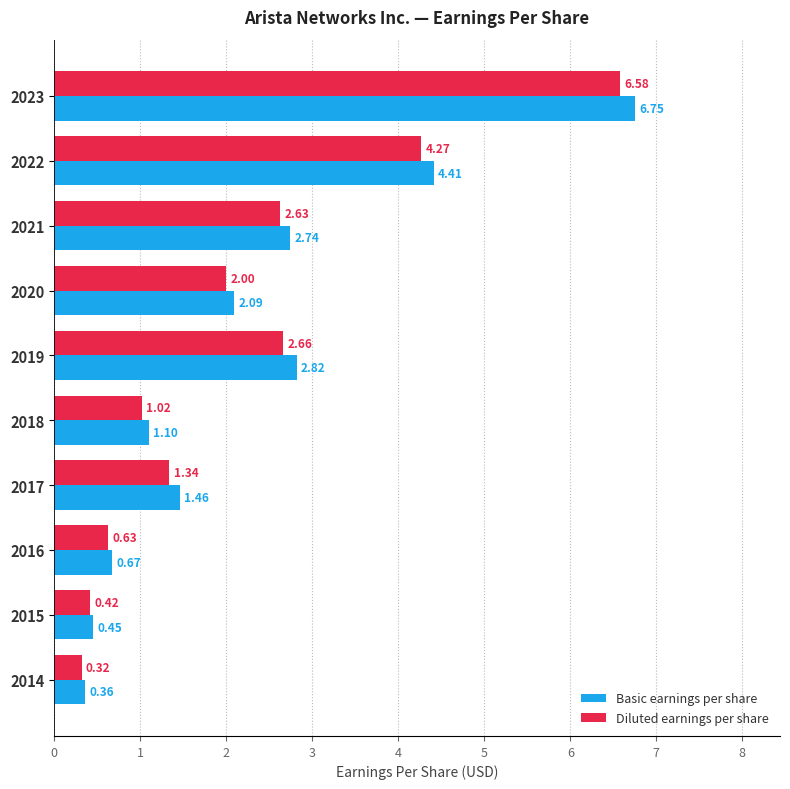

What is the sum of all Basic earnings per share values?

22.9